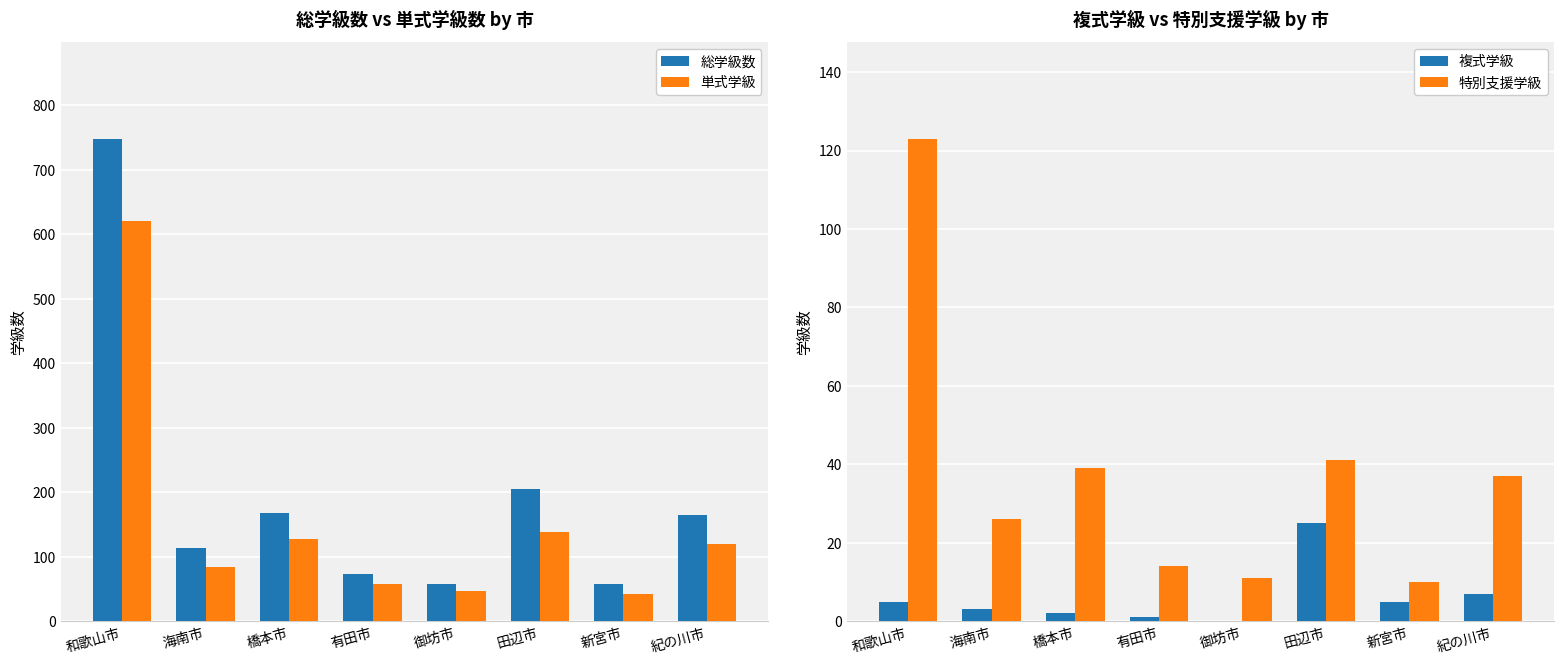

List the series in order of their overall mean, highest first.

総学級数, 単式学級, 特別支援学級, 複式学級